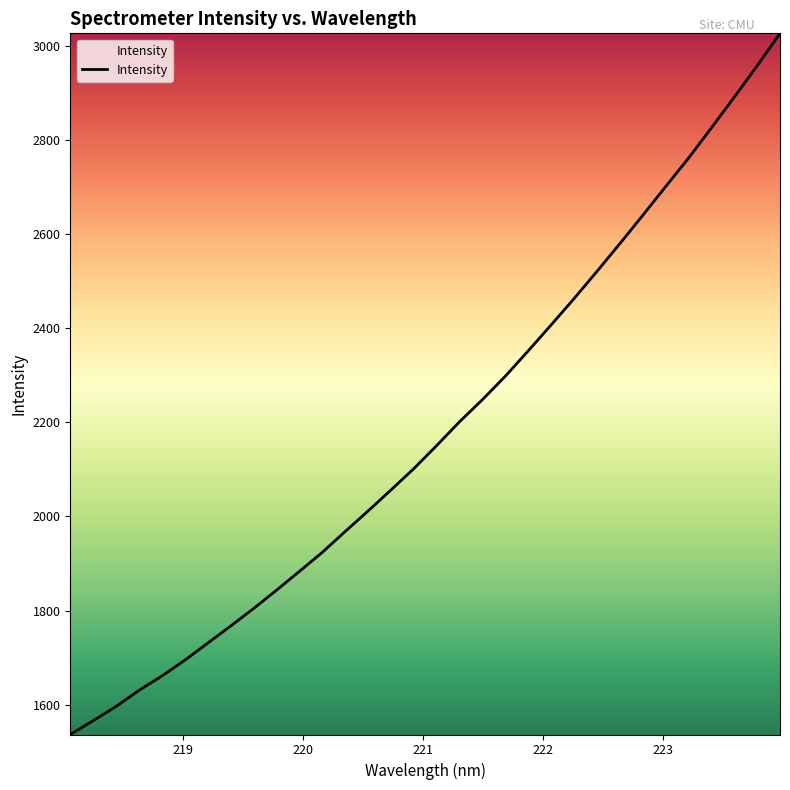

True or false: there are more than 1 points higher than both neighbors.

False